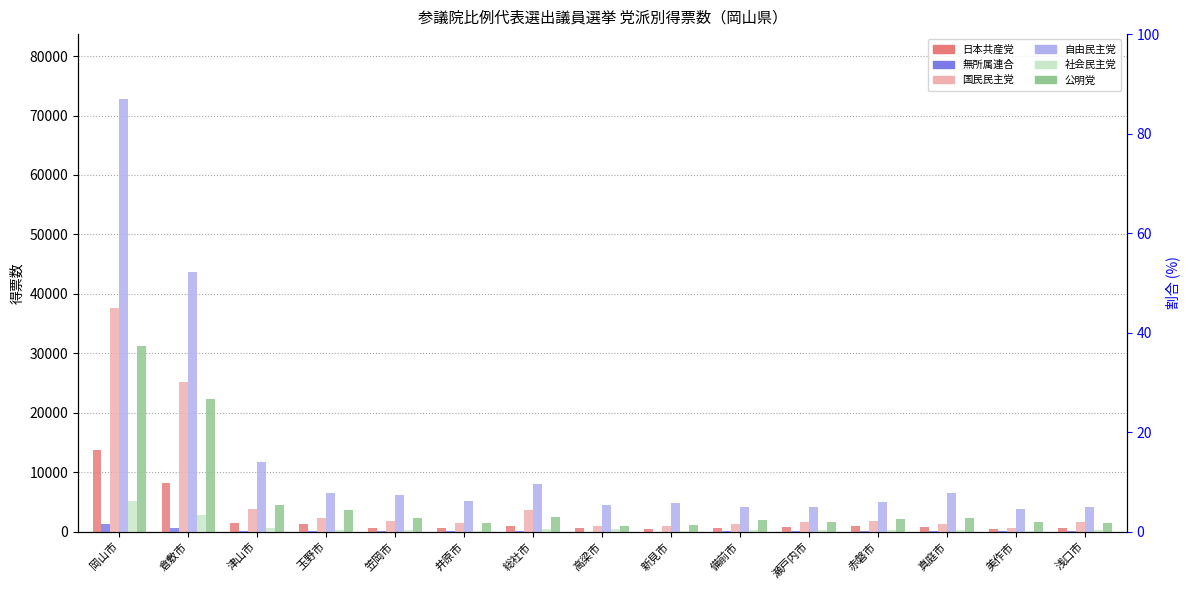

Rank the series by their maximum value, from lowest to highest.

無所属連合, 社会民主党, 日本共産党, 公明党, 国民民主党, 自由民主党